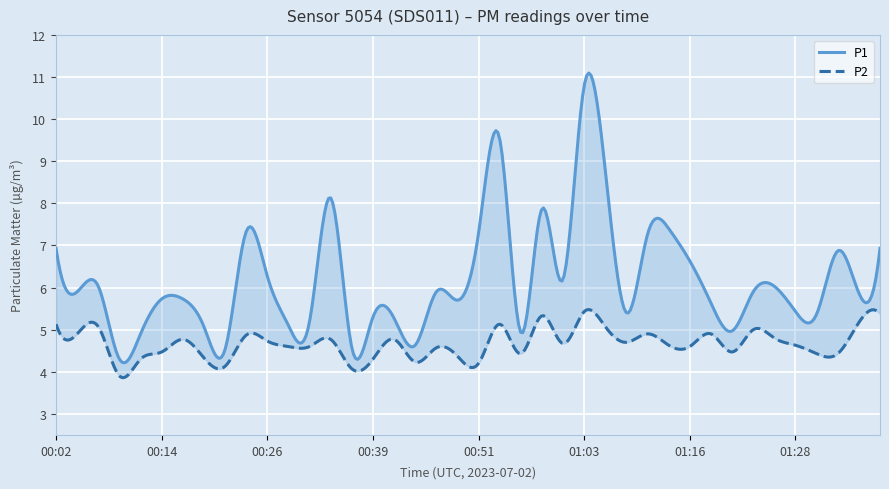

Is the value of P1 at 00:36 greater than the value of P2 at 00:31?

No